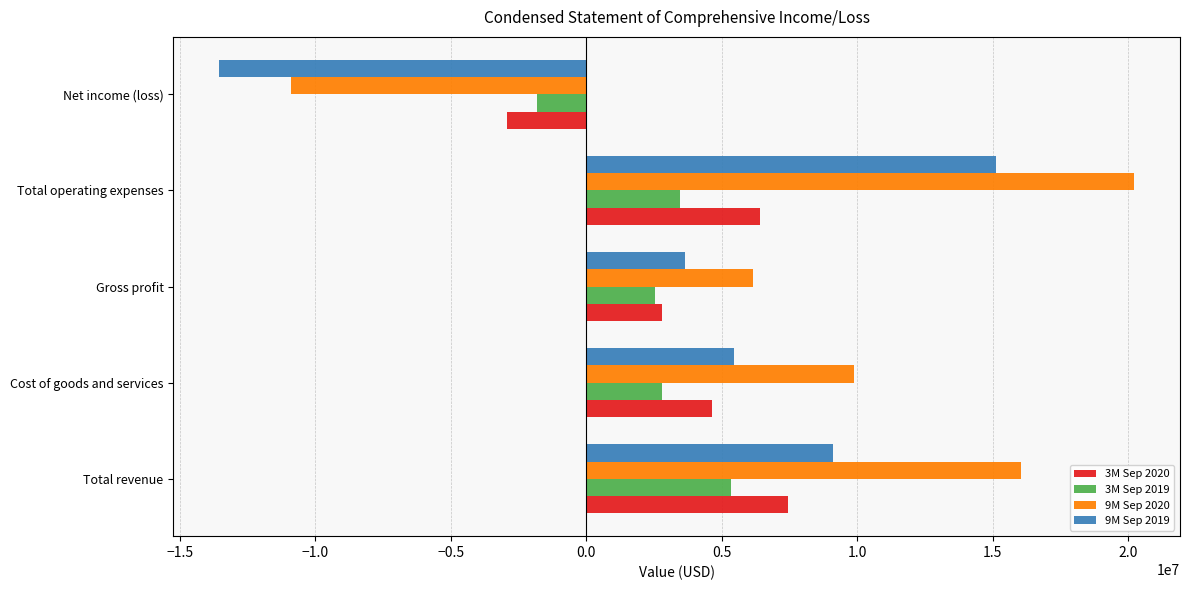

What is the approximate value of 3M Sep 2019 at Net income (loss)?

-1827978